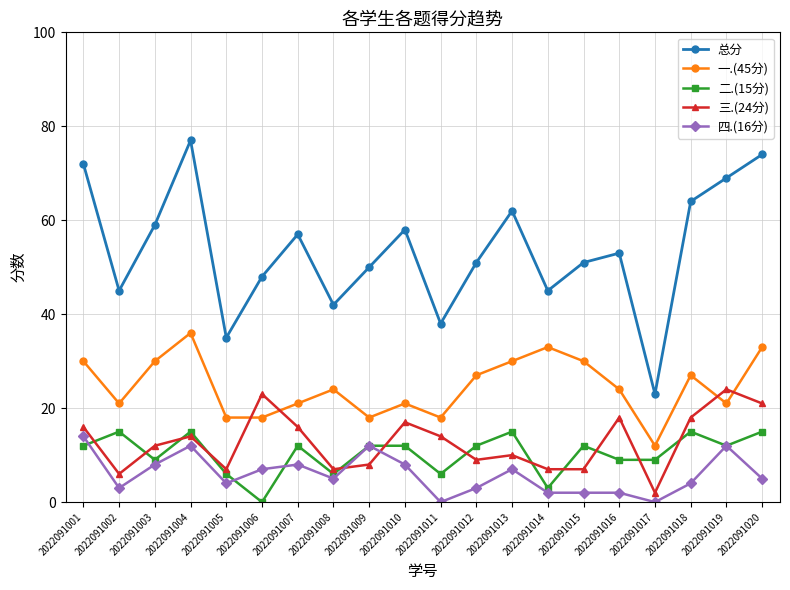

What are all the series names shown in the legend?

总分, 一.(45分), 二.(15分), 三.(24分), 四.(16分)